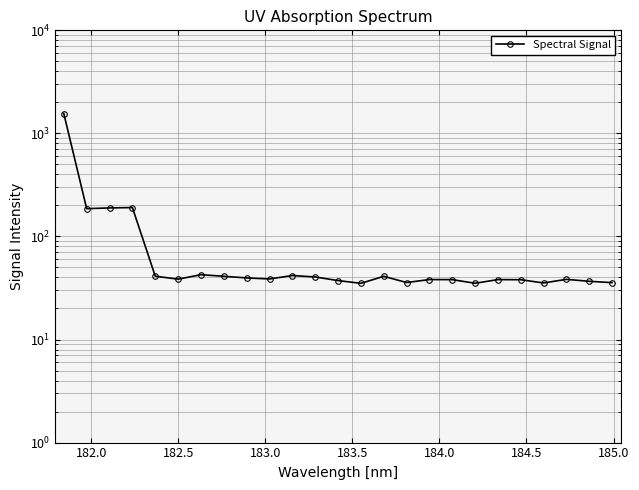

How many data points are above 38?

18